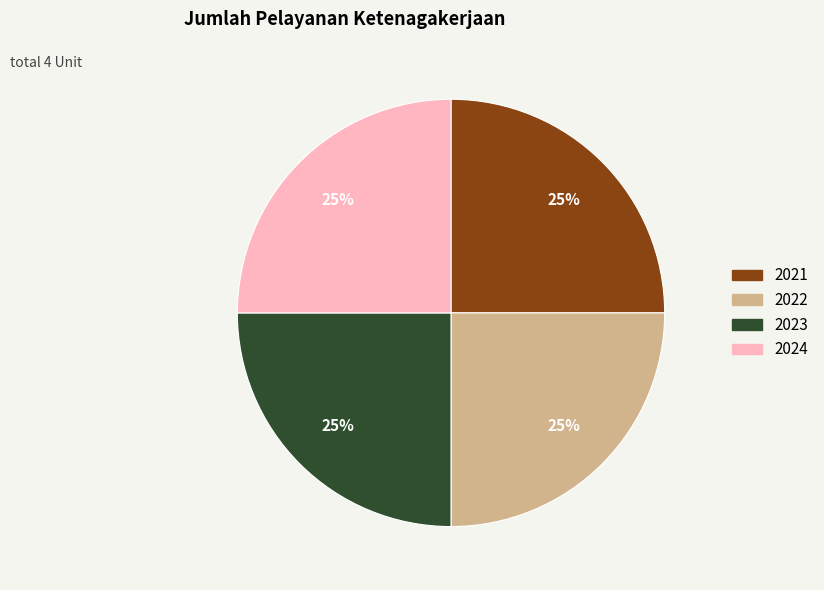

To the nearest percent, what is the average slice percentage?

25%